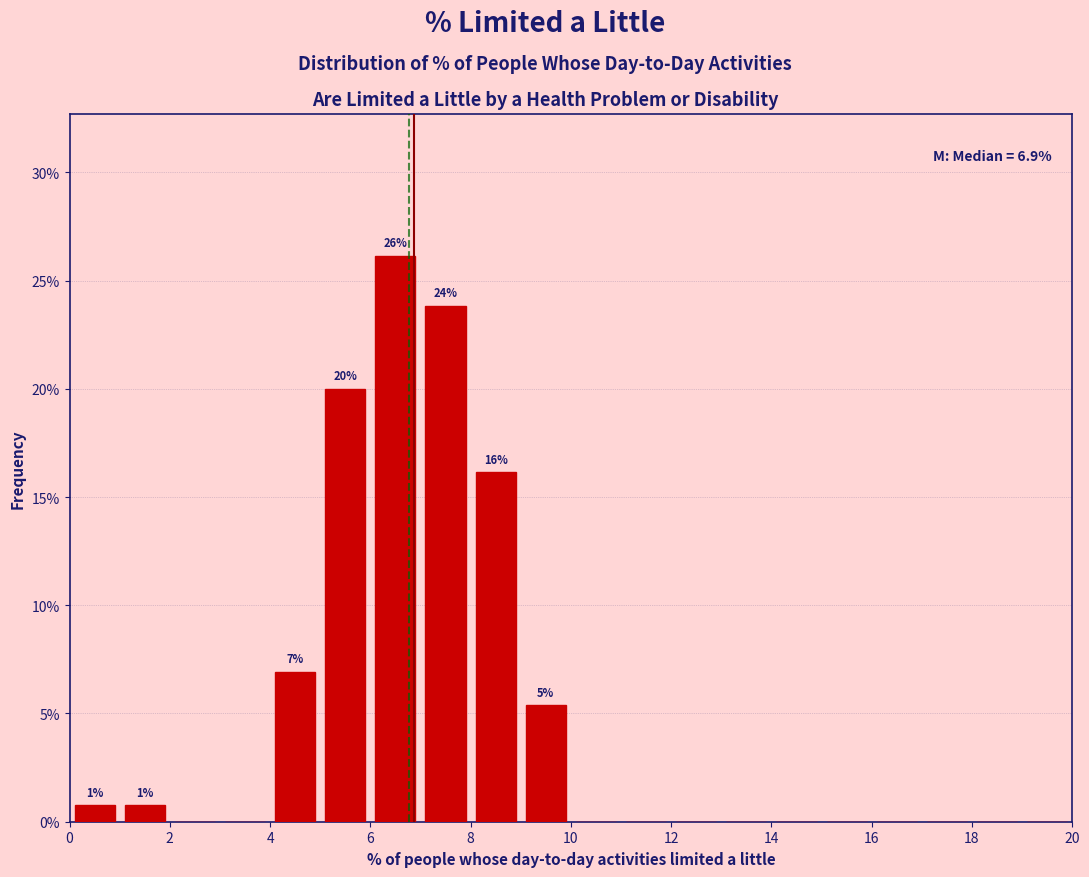

Which range on the x-axis has the tallest bar?

6 to 7